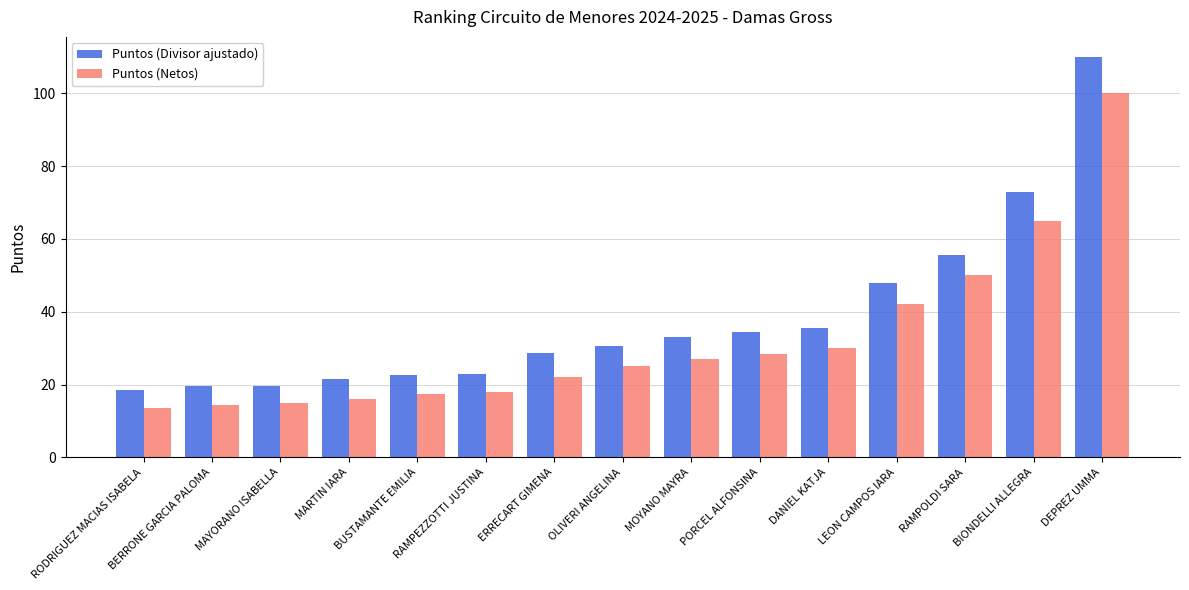

Which category has the highest value across all series?

DEPREZ UMMA